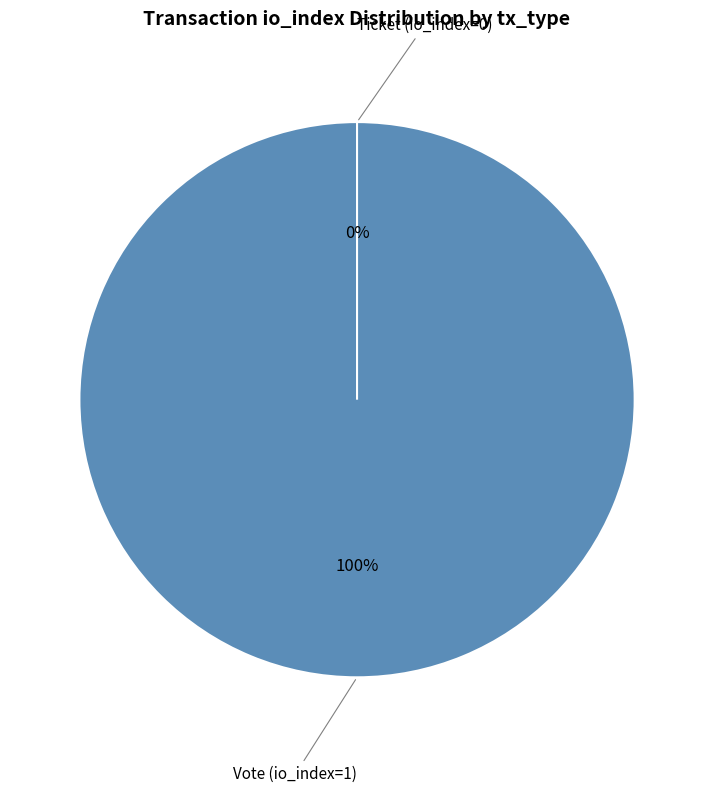

Rank the categories by value from lowest to highest.

Ticket (io_index=0), Vote (io_index=1)